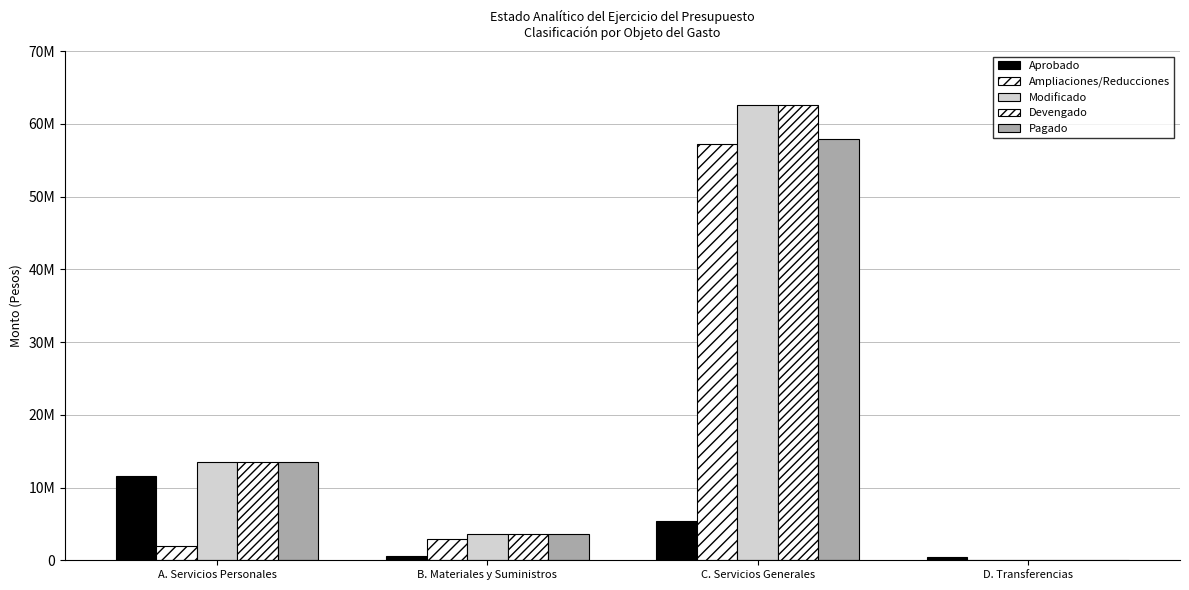

List the labels in order of Modificado value, smallest first.

D. Transferencias, B. Materiales y Suministros, A. Servicios Personales, C. Servicios Generales